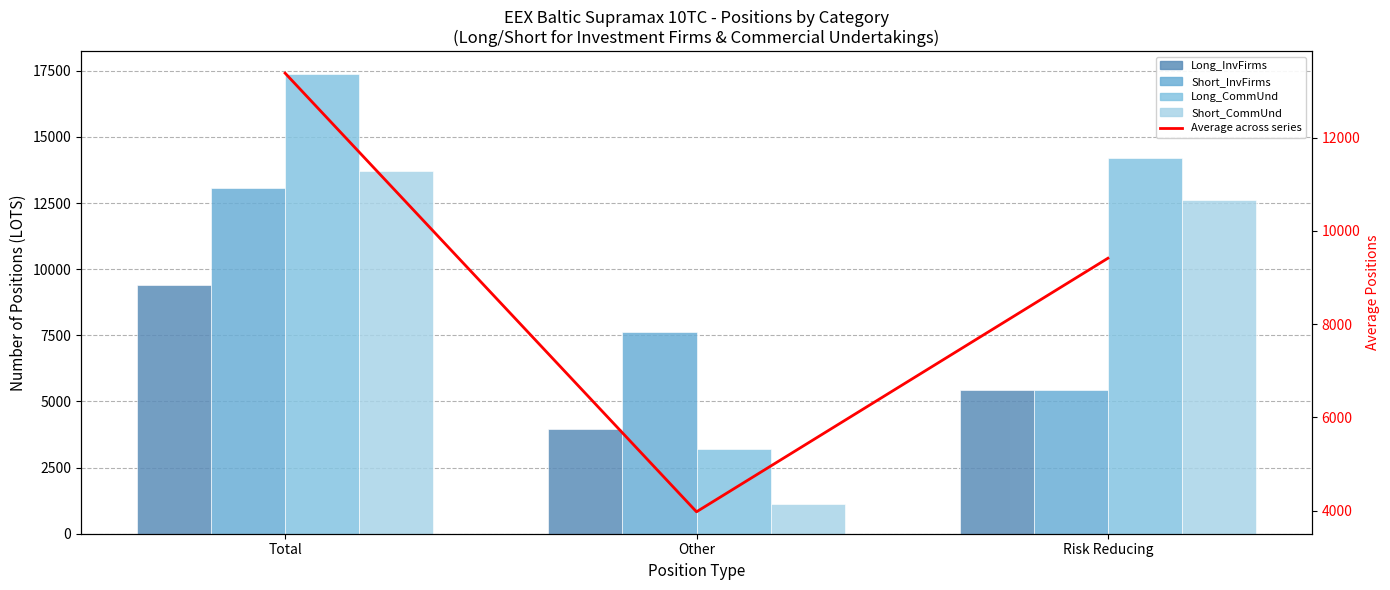

List the series in order of their peak value, highest first.

Long_CommUnd, Short_CommUnd, Average across series, Short_InvFirms, Long_InvFirms